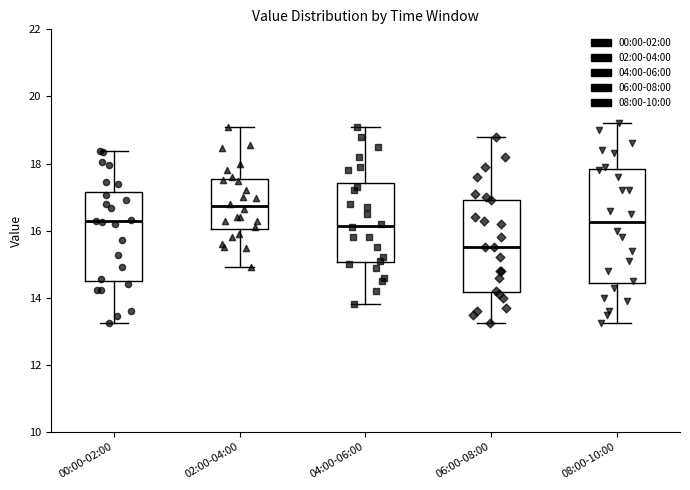

Reading left to right, read every box against the y-axis: the position of its median line, the range the box covers, and the ends of its whiskers. The values are not printed on the chart, so give them approximately, as read against the axis.

00:00-02:00: median 16.2, box 14.6 to 17.2, whiskers 13.2 to 18.4
02:00-04:00: median 16.8, box 16.0 to 17.6, whiskers 15.0 to 19.2
04:00-06:00: median 16.2, box 15.0 to 17.4, whiskers 13.8 to 19.2
06:00-08:00: median 15.6, box 14.2 to 17.0, whiskers 13.2 to 18.8
08:00-10:00: median 16.2, box 14.4 to 17.8, whiskers 13.2 to 19.2